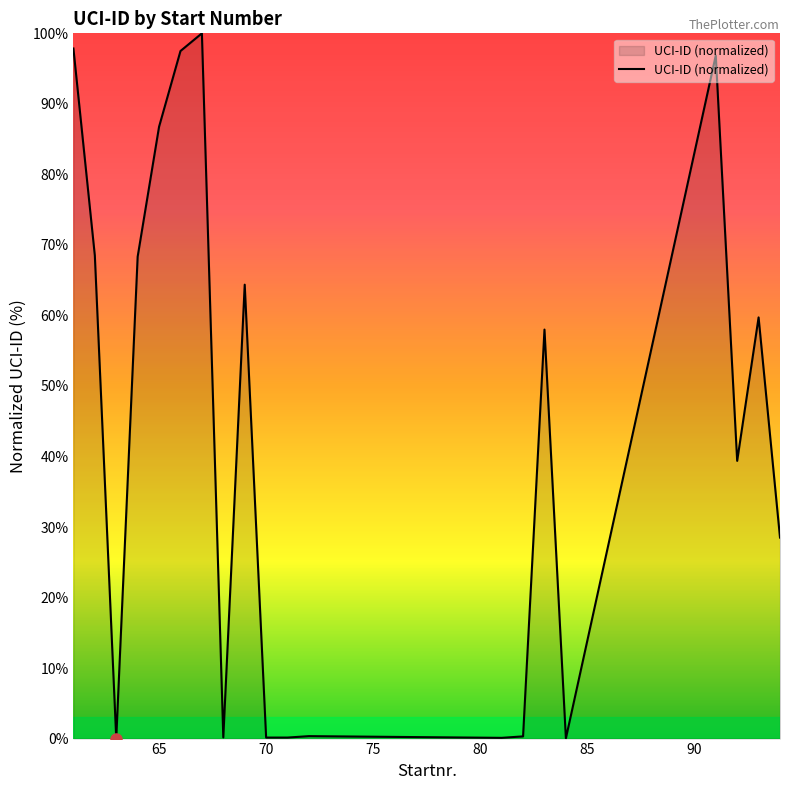

What is the difference between the maximum and minimum values?

100.0